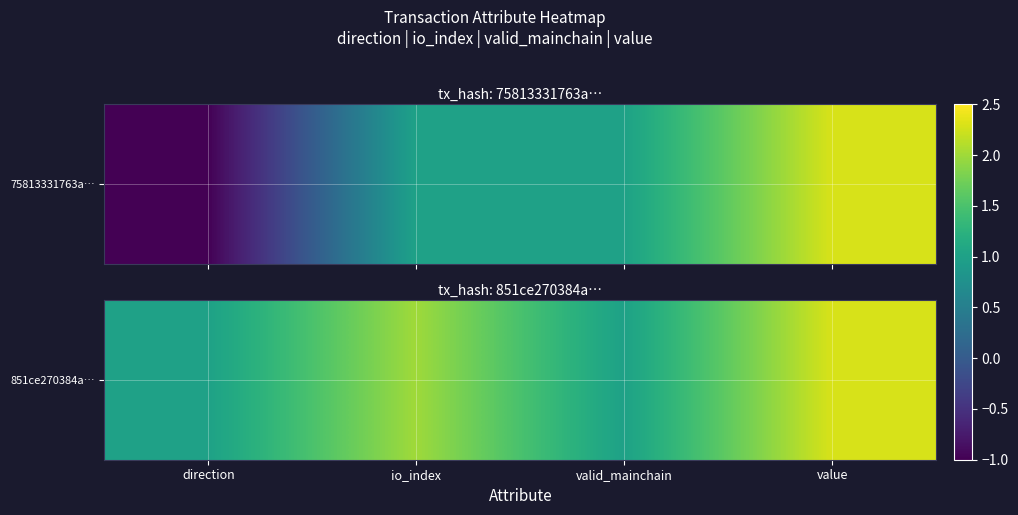

List the labels in order of value, largest first.

value, io_index, direction, valid_mainchain